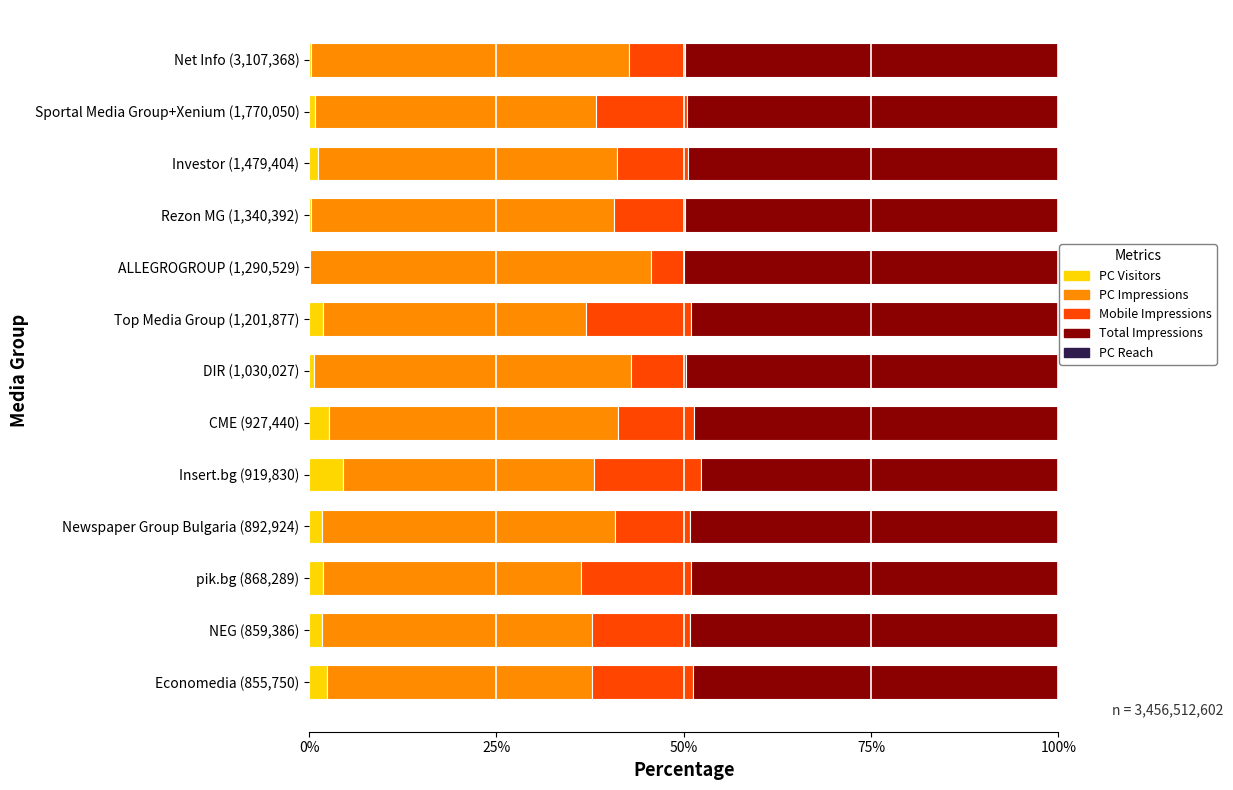

Is it true that PC Visitors equals 1.9 at Top Media Group (1,201,877)?

True